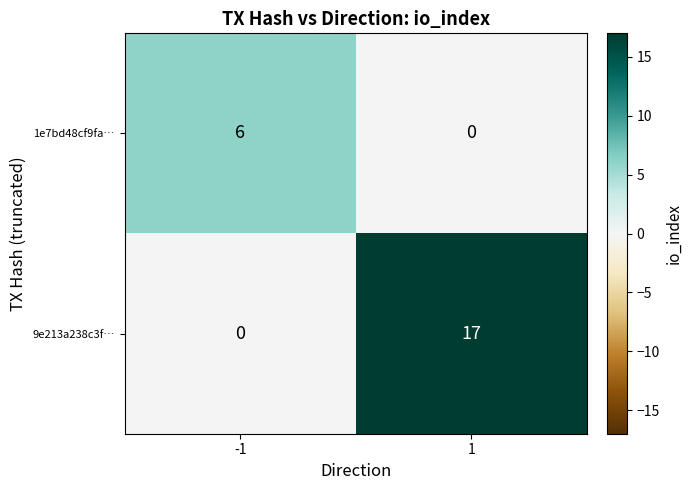

Which series has the largest range (max minus min)?

9e213a238c3f…